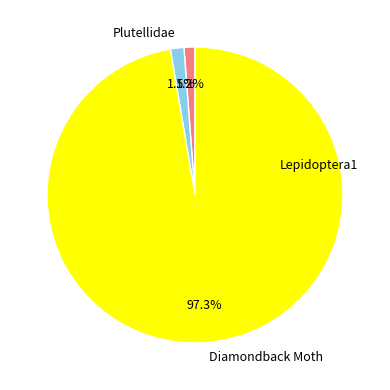

Rank the categories by value from highest to lowest.

Diamondback Moth, Plutellidae, Lepidoptera1